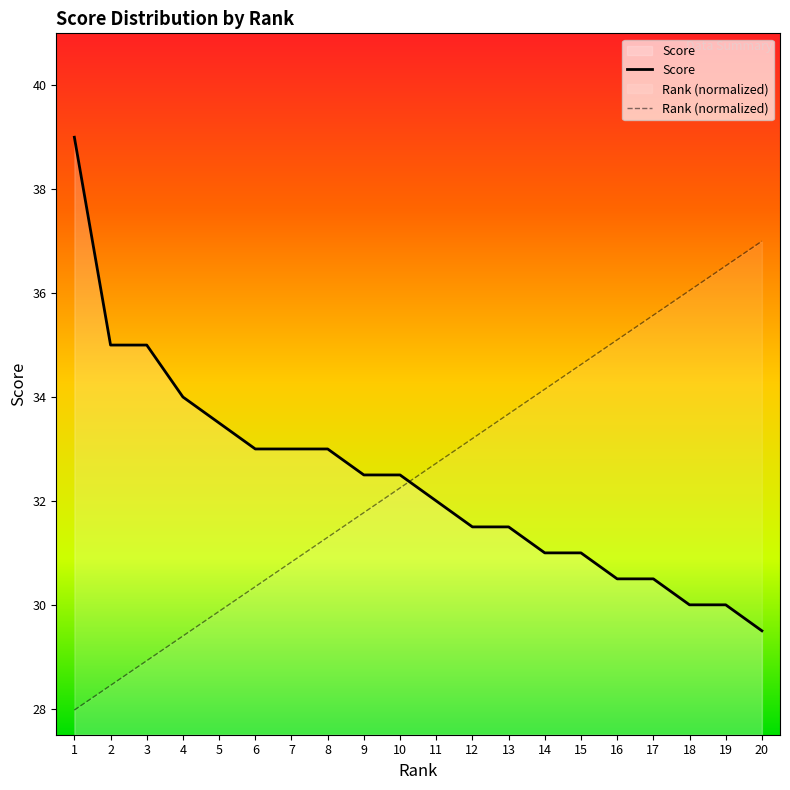

How many series are shown in this chart?

2